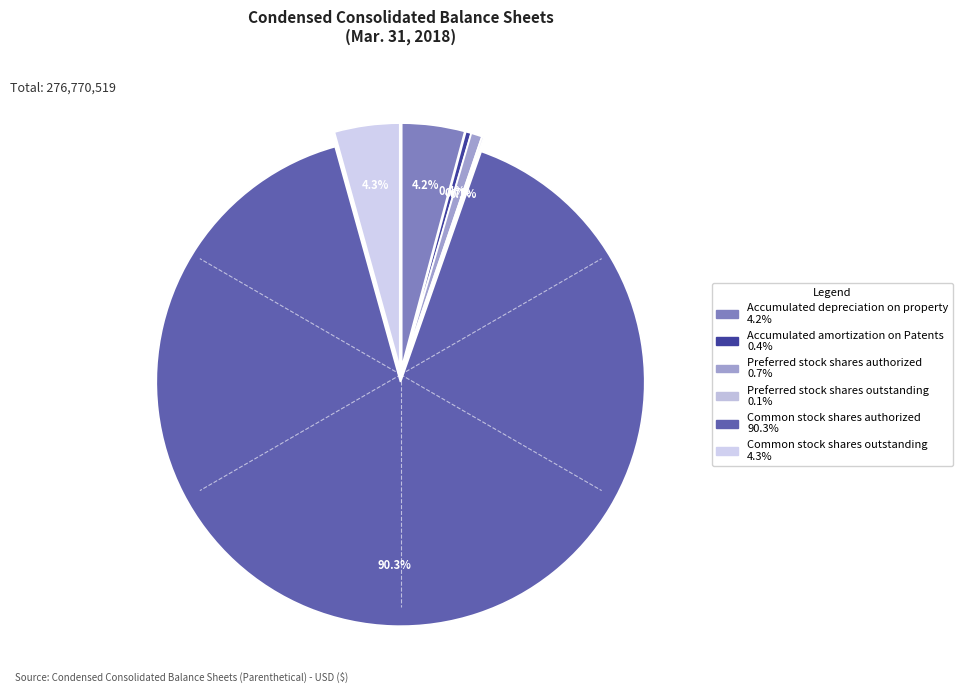

To the nearest percent, what is the difference between the largest and smallest slice percentages?

90%